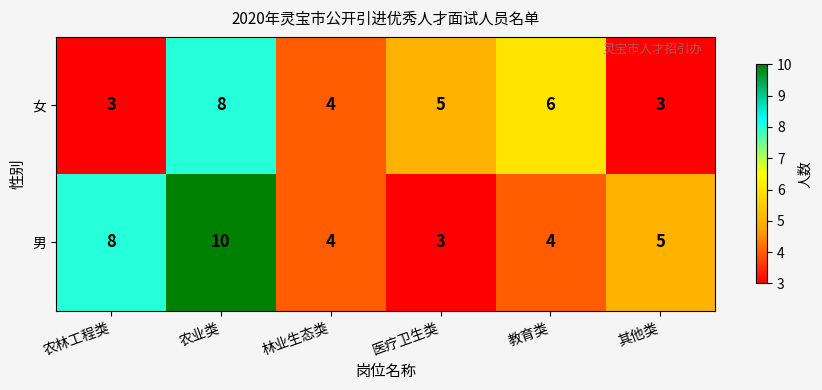

What is the difference between the highest and lowest values at 农业类?

2